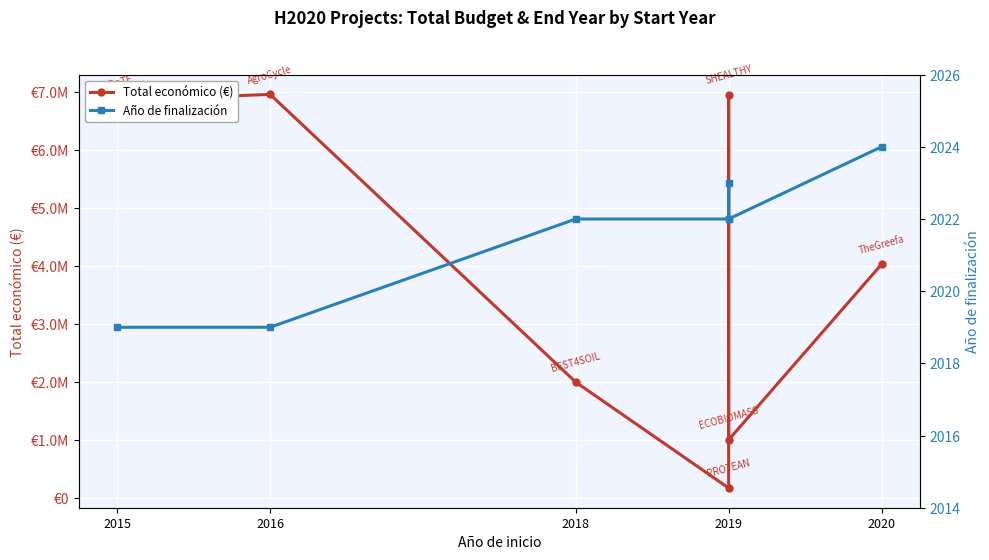

What is the label of the 2nd point from the left?

2016